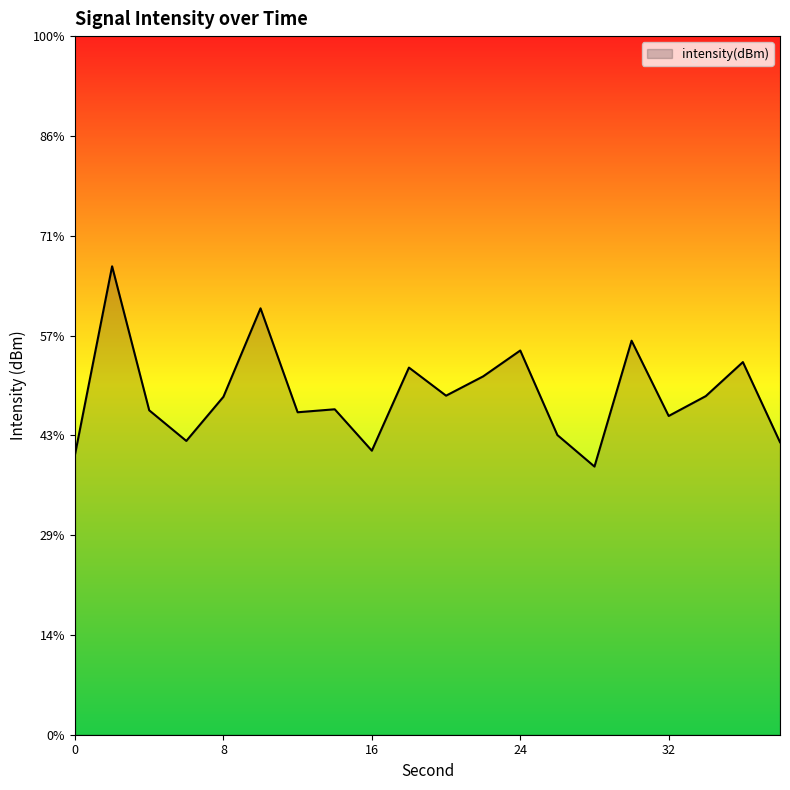

Rank the categories by value from lowest to highest.

28, 0, 16, 38, 6, 26, 32, 12, 4, 14, 8, 34, 20, 22, 18, 36, 24, 30, 10, 2